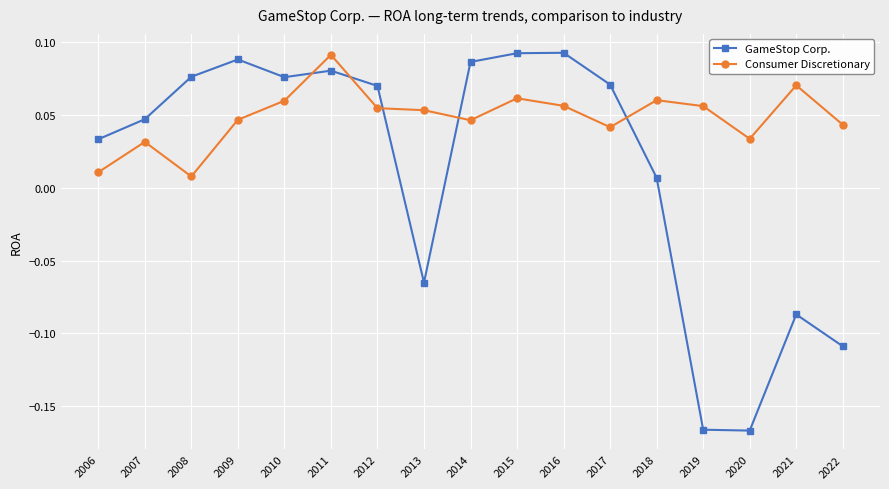

In Consumer Discretionary, how many points are higher than both neighbors (excluding endpoints)?

5